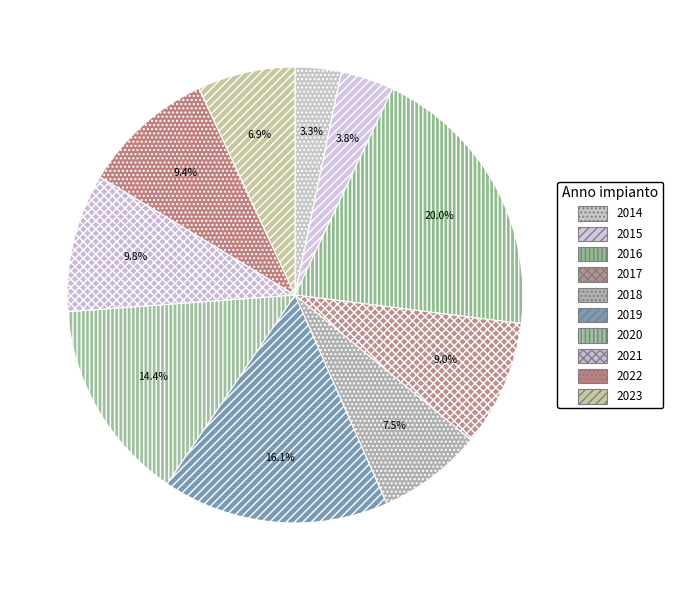

True or false: 2021 accounts for 10% of the total.

True